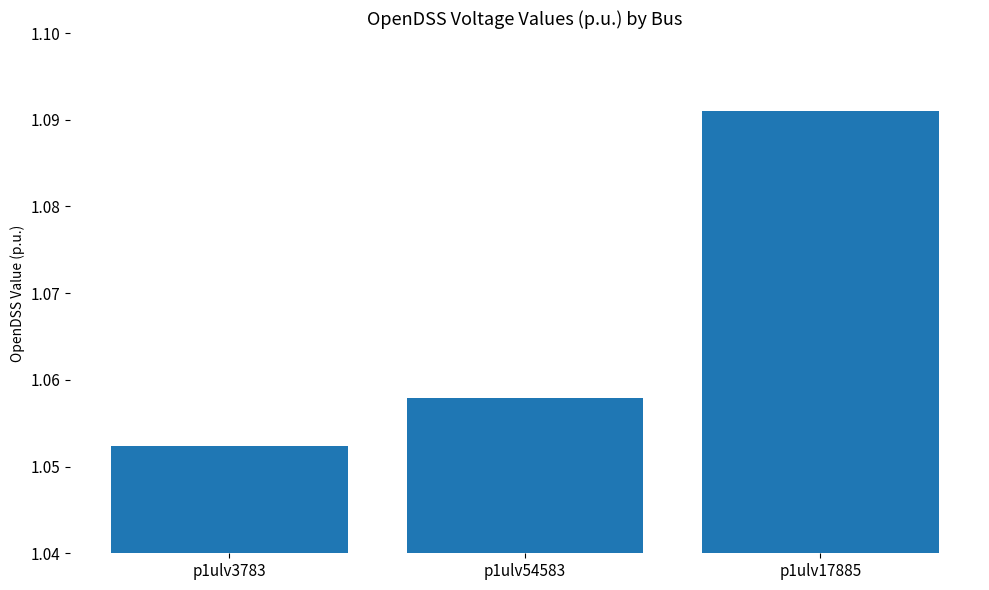

Does the chart contain stacked bars?

No